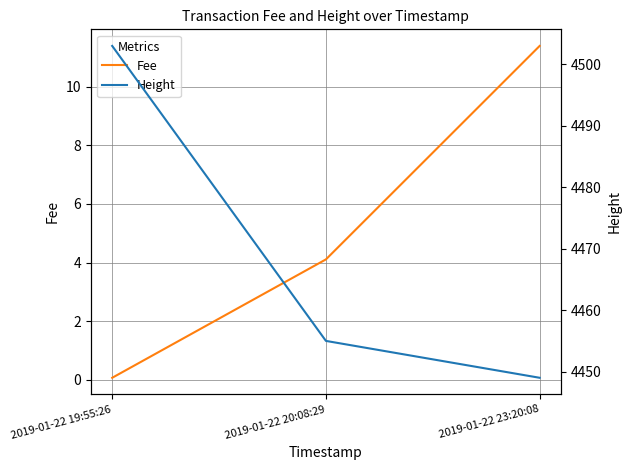

List the series in order of their overall mean, highest first.

Height, Fee